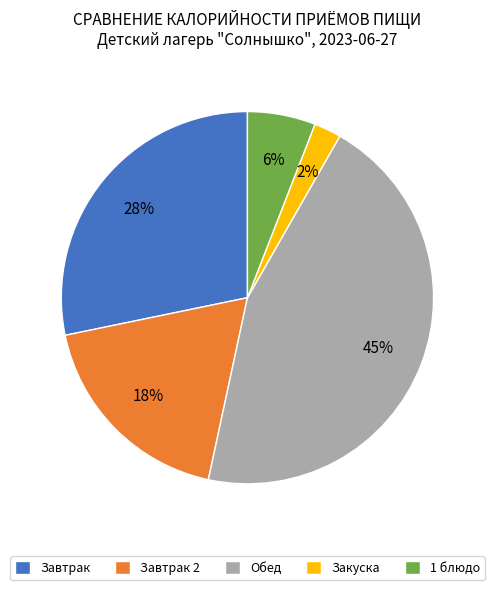

The Закуска slice represents 2% of the pie. True or false?

True